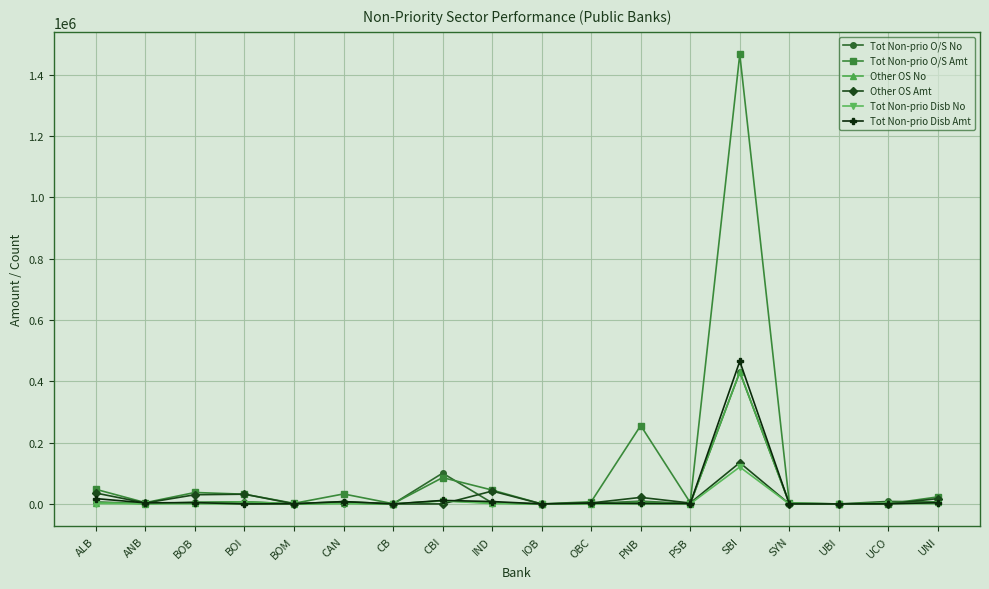

Is the value of Tot Non-prio O/S No at SYN greater than the value of Tot Non-prio O/S Amt at CBI?

No